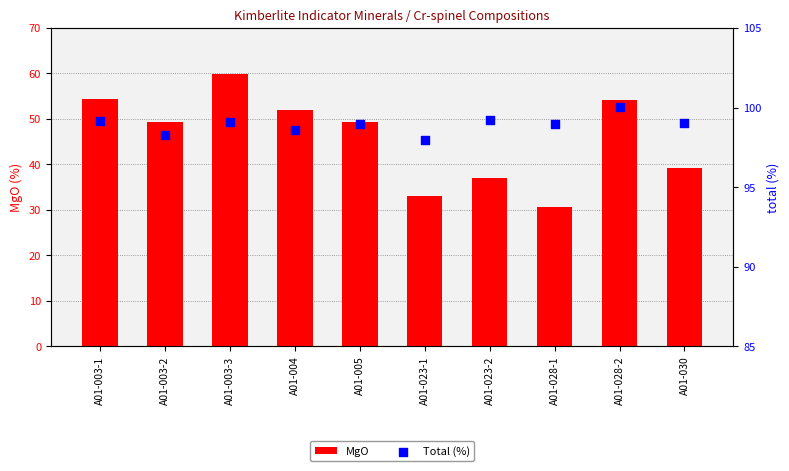

Which series has the largest Y range (max minus min)?

MgO